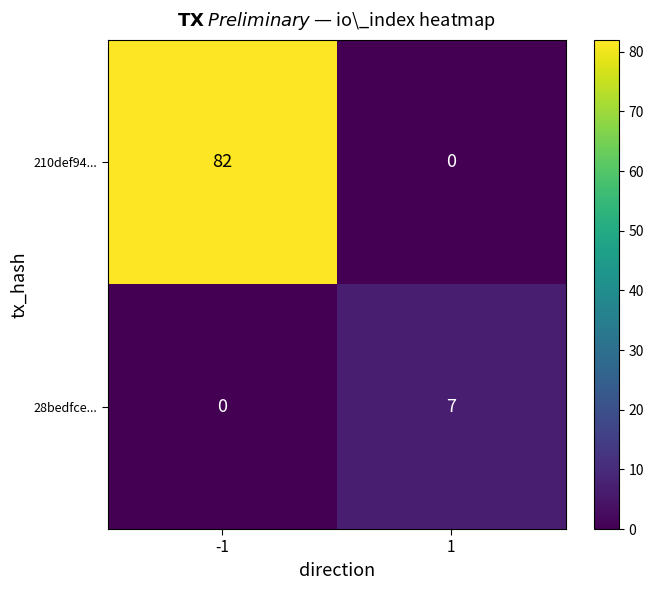

Rank the series by their maximum value, from highest to lowest.

210def94..., 28bedfce...